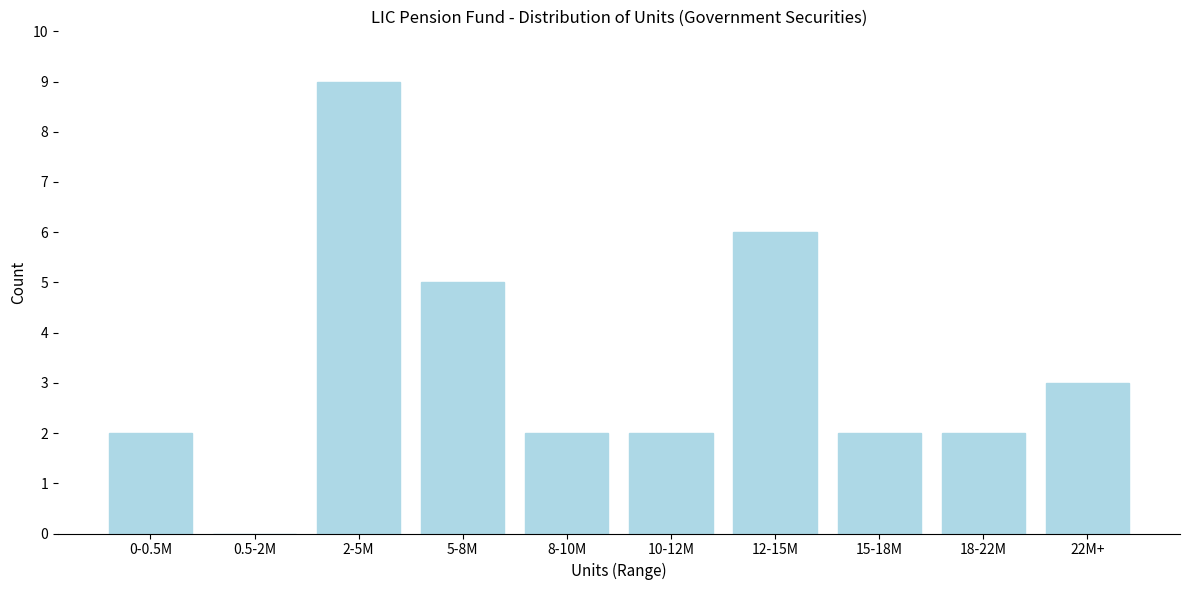

Reading left to right, list all the values displayed in this chart.

0-0.5M=2	0.5-2M=0	2-5M=9	5-8M=5	8-10M=2	10-12M=2	12-15M=6	15-18M=2	18-22M=2	22M+=3